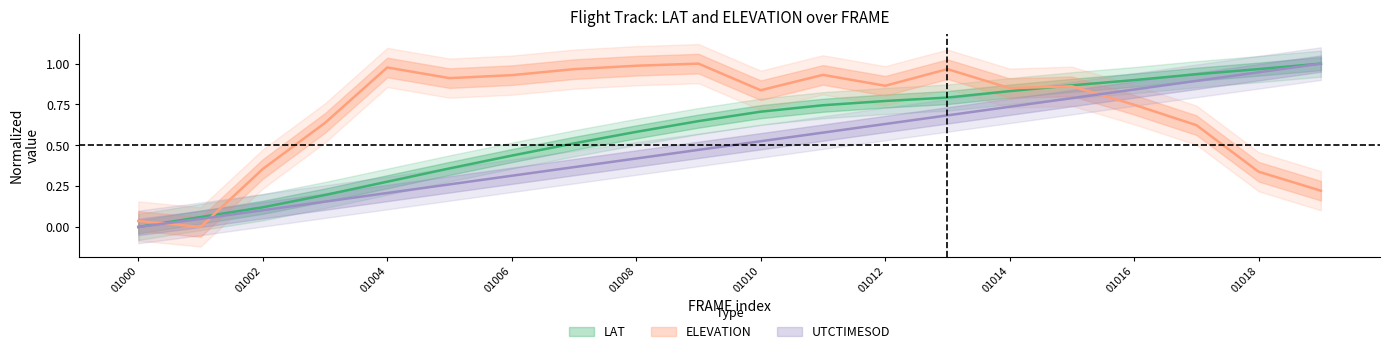

How many values in ELEVATION_norm are above zero?

19